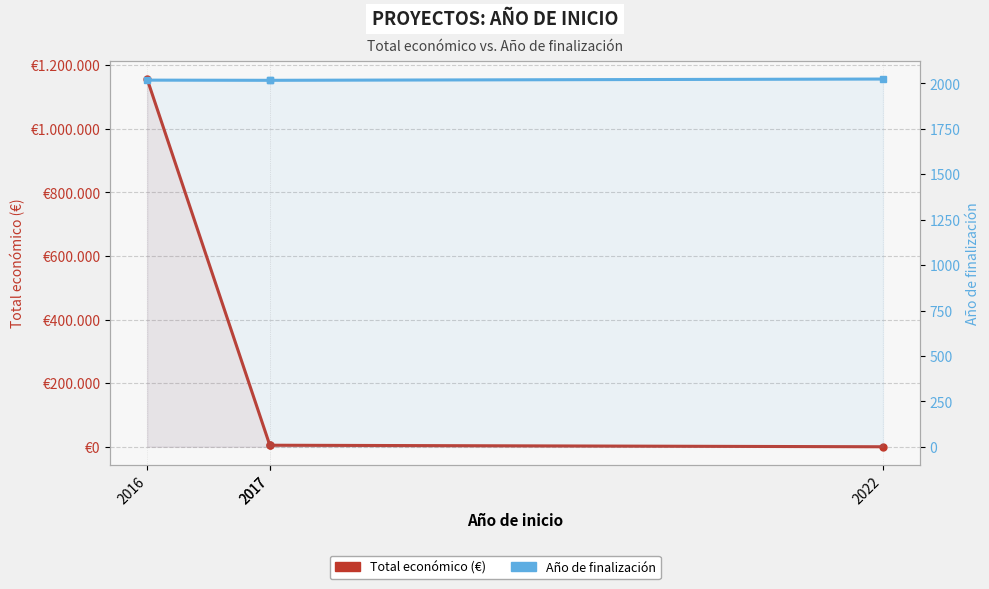

What is the sum of the Año de finalización values at 2017 and 2016?

4035